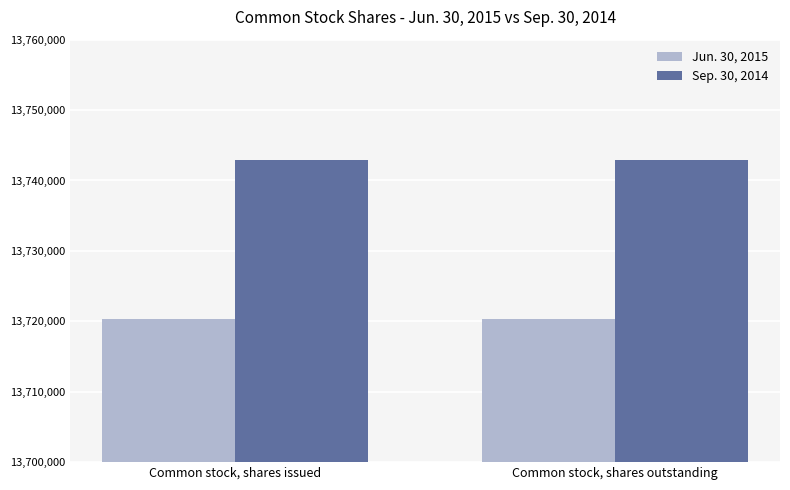

The value of Sep. 30, 2014 at Common stock, shares issued is 13742964. True or false?

True